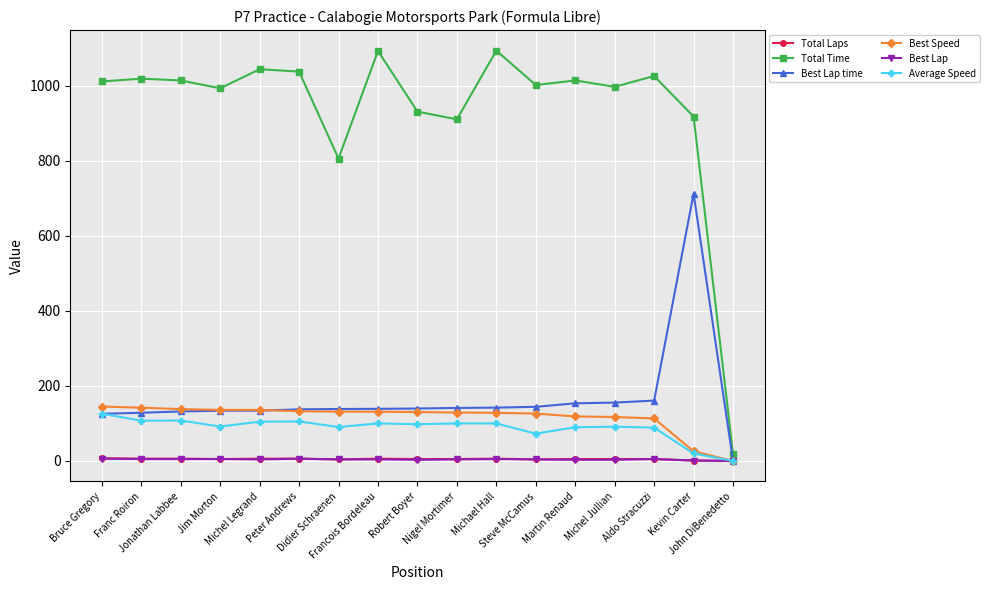

Which series has the widest spread of values?

Total Time